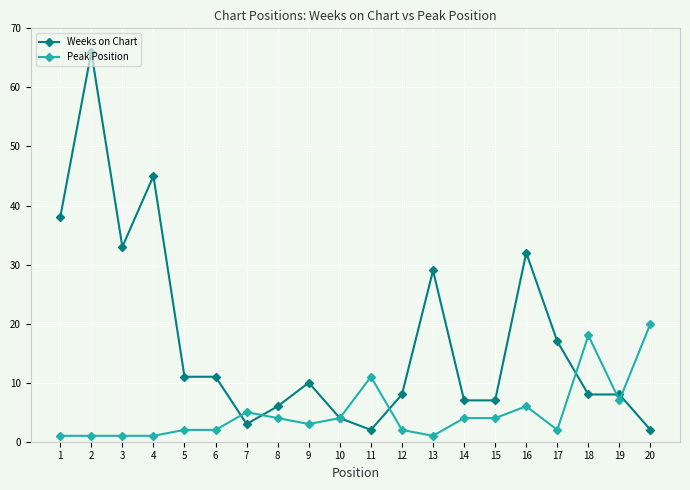

Rank the series by their maximum value, from lowest to highest.

Peak Position, Weeks on Chart